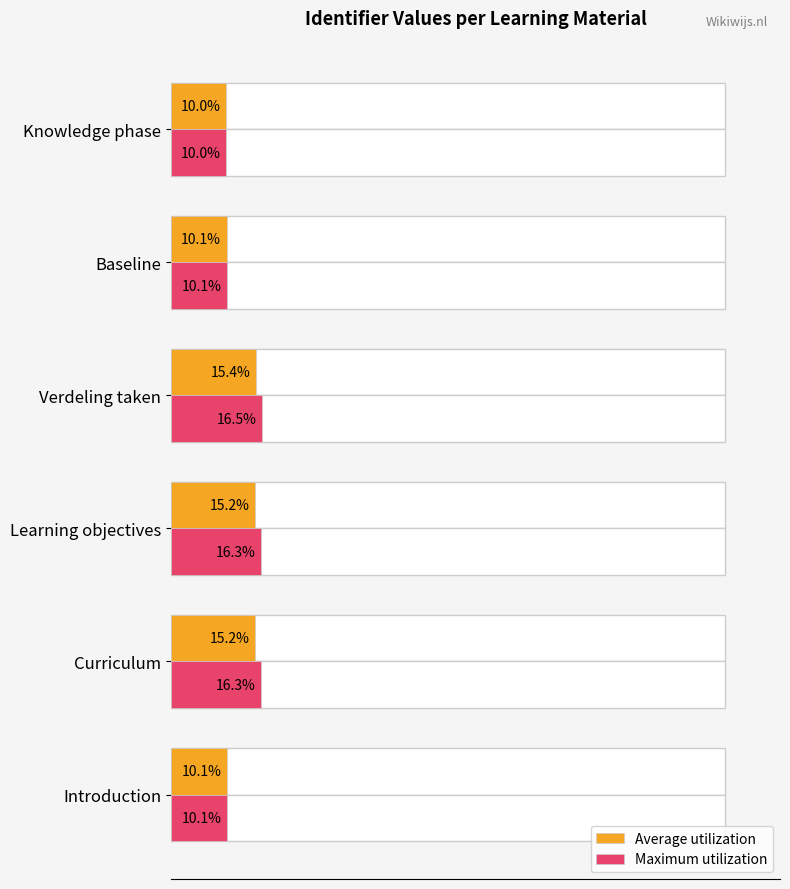

The value of Average utilization at Verdeling taken is 26.1. True or false?

False